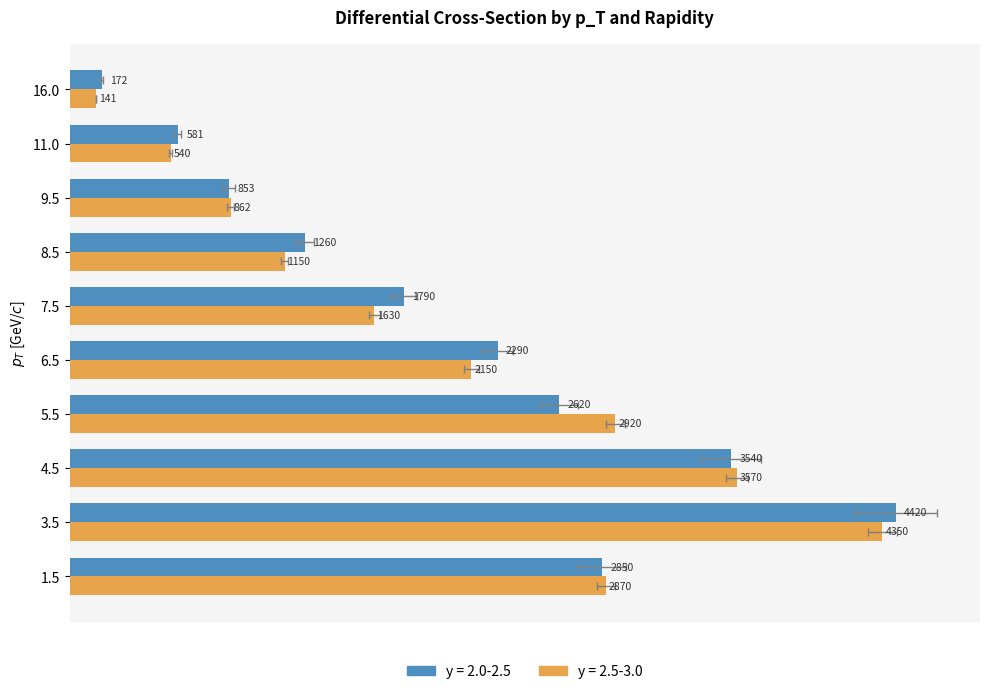

At 4.5, list the series in order from largest to smallest.

y_2.5-3.0, y_2.0-2.5